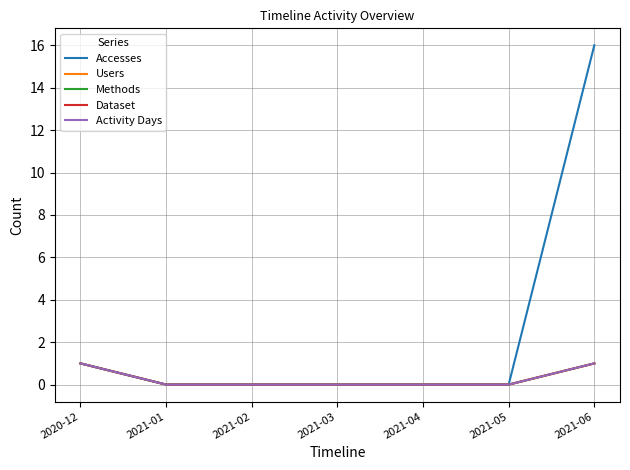

The value of Activity Days at 2021-03 is 0. True or false?

True